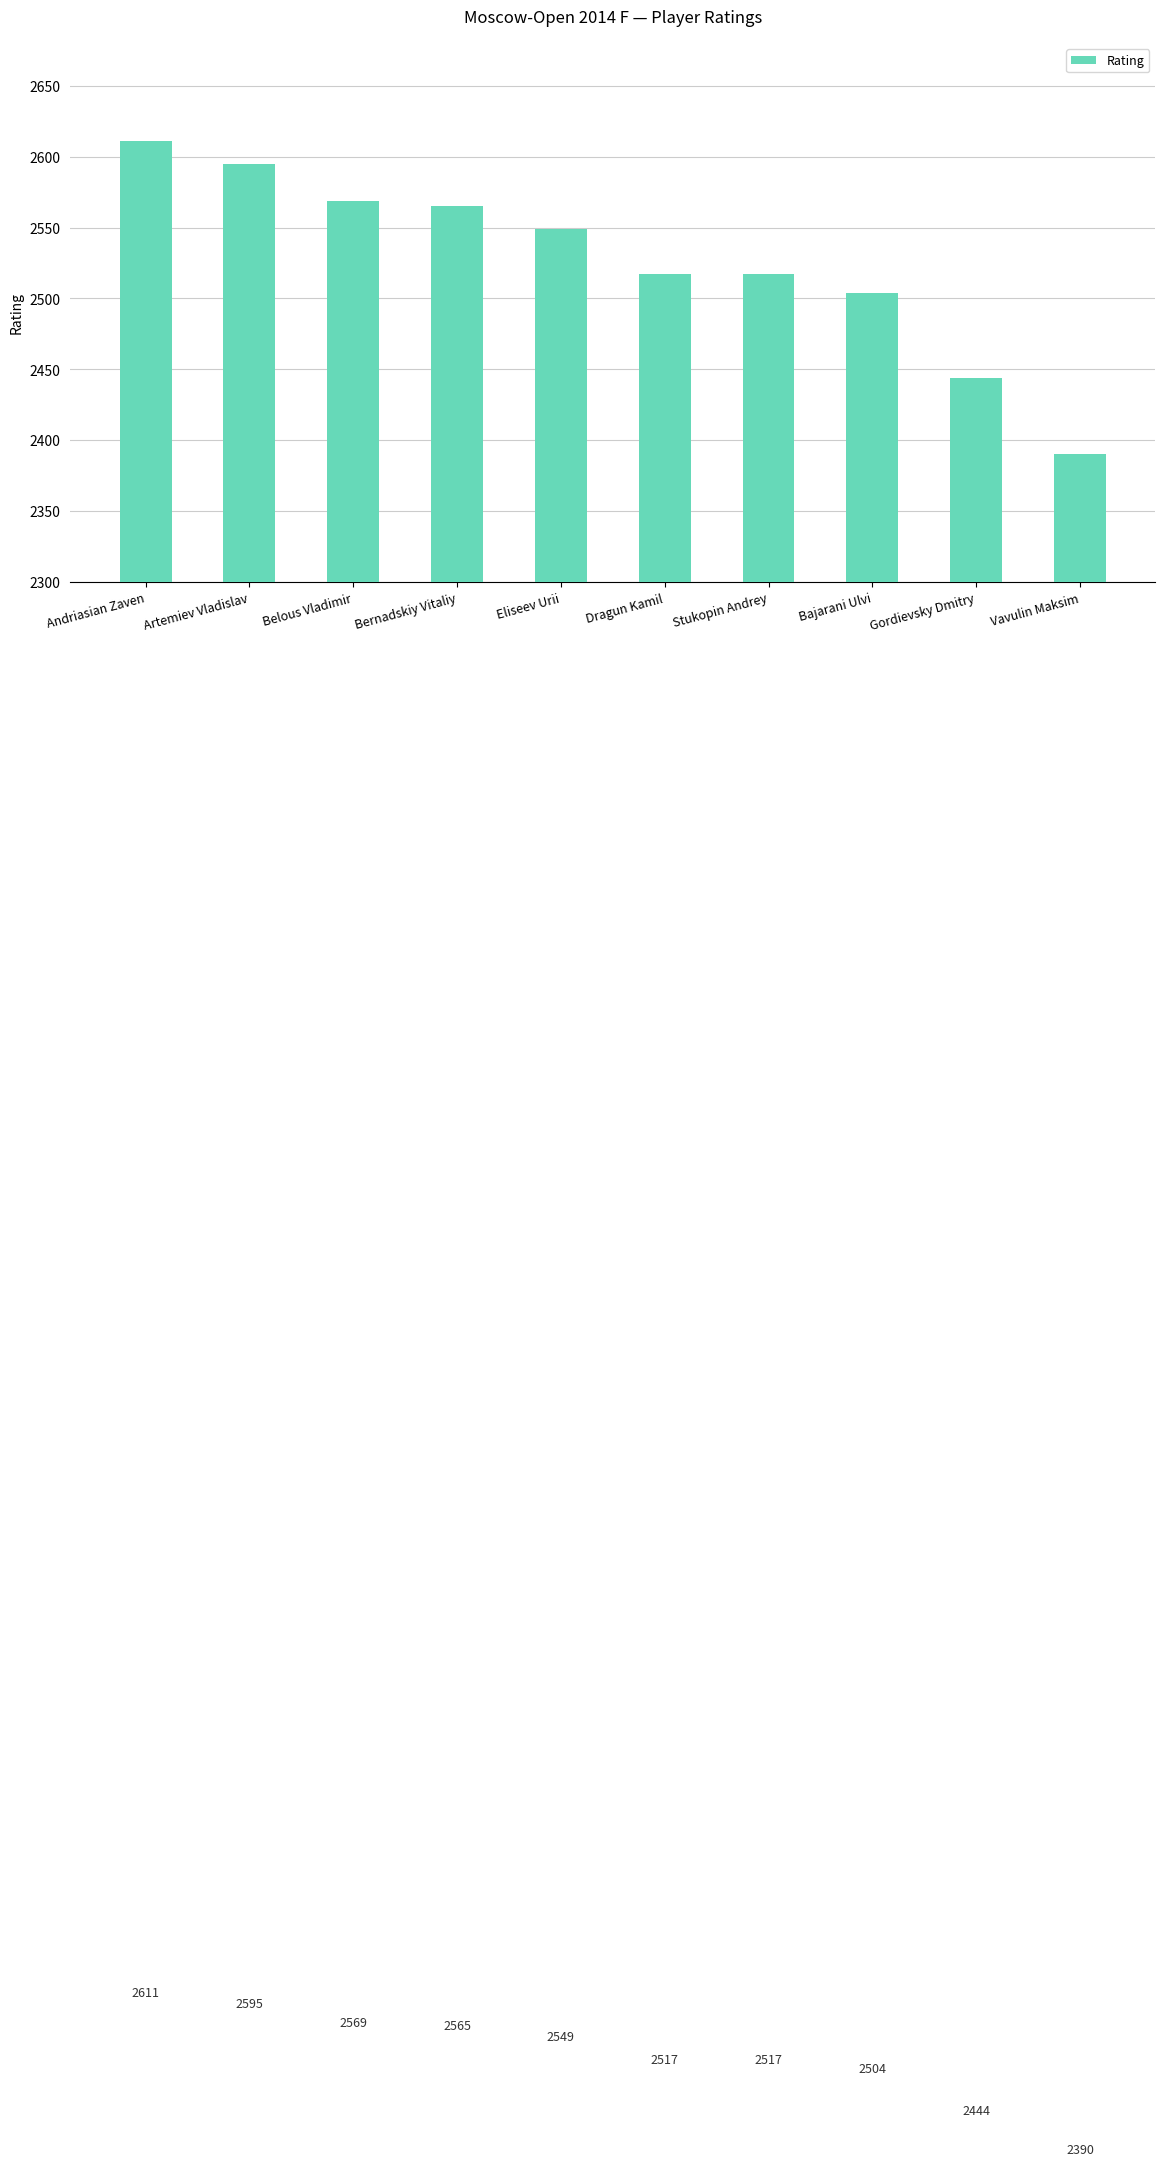

Does the chart contain any negative values?

No